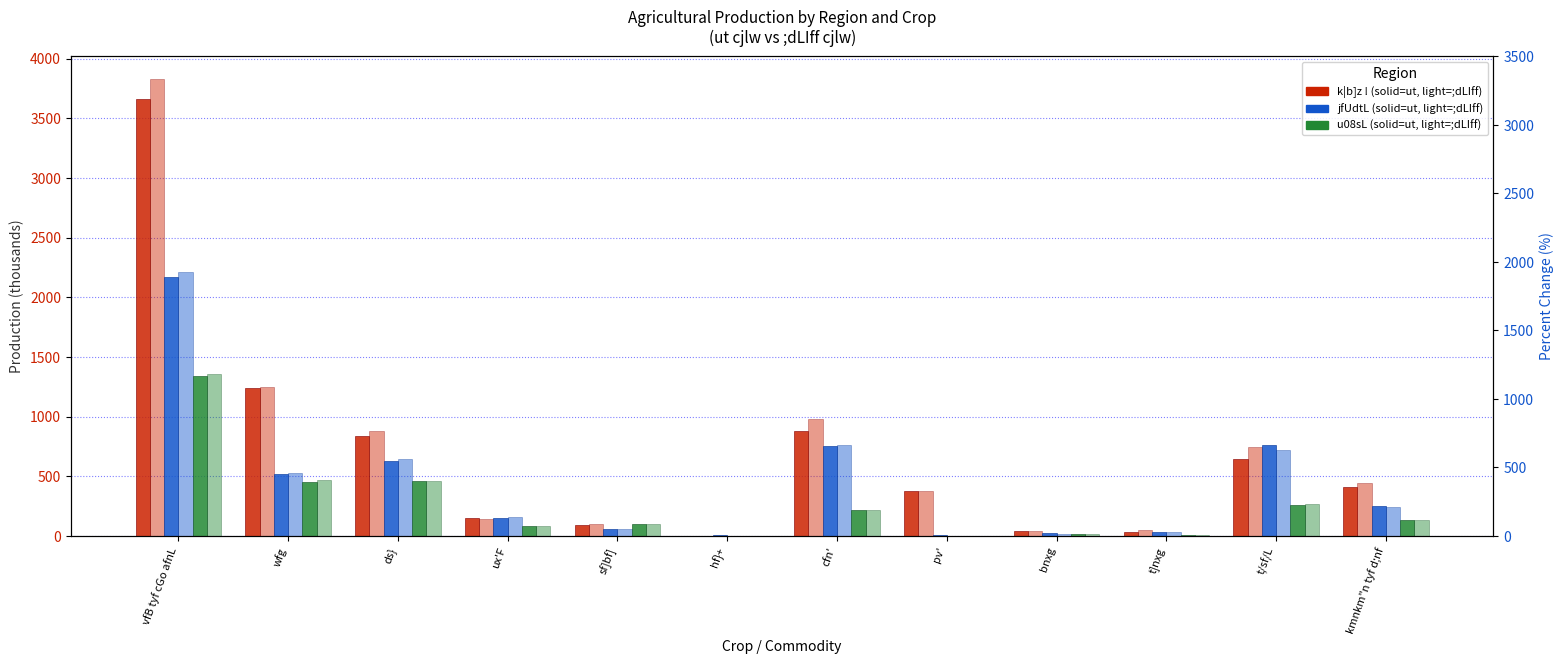

Reading right to left, extract all data points from this chart.

k|b]z ! - ut cjlw: kmnkm"n tyf d;nf=411.5	t/sf/L=645.0	t]nxg=35.0	bnxg=39.6	pv'=374.6	cfn'=875.9	hf}+=1.7	sf]bf]=92.3	ux'F=149.8	ds}=834.4	wfg=1238.0	vfB tyf cGo afnL=3661.7
k|b]z ! - ;dLIff cjlw: kmnkm"n tyf d;nf=445.1	t/sf/L=740.6	t]nxg=45.0	bnxg=43.7	pv'=371.8	cfn'=982.0	hf}+=1.7	sf]bf]=98.2	ux'F=144.3	ds}=874.3	wfg=1245.5	vfB tyf cGo afnL=3827.4
jfUdtL - ut cjlw: kmnkm"n tyf d;nf=252.2	t/sf/L=761.9	t]nxg=32.5	bnxg=20.4	pv'=2.7	cfn'=751.8	hf}+=2.8	sf]bf]=60.2	ux'F=147.0	ds}=624.7	wfg=518.0	vfB tyf cGo afnL=2169.3
jfUdtL - ;dLIff cjlw: kmnkm"n tyf d;nf=240.4	t/sf/L=721.9	t]nxg=33.2	bnxg=17.9	pv'=2.6	cfn'=761.0	hf}+=2.5	sf]bf]=61.0	ux'F=156.9	ds}=640.3	wfg=527.1	vfB tyf cGo afnL=2213.4
u08sL - ut cjlw: kmnkm"n tyf d;nf=131.6	t/sf/L=260.0	t]nxg=7.7	bnxg=16.4	pv'=0.0	cfn'=213.4	hf}+=2.5	sf]bf]=95.3	ux'F=84.6	ds}=460.9	wfg=449.8	vfB tyf cGo afnL=1336.1
u08sL - ;dLIff cjlw: kmnkm"n tyf d;nf=132.9	t/sf/L=263.1	t]nxg=7.8	bnxg=16.3	pv'=0.0	cfn'=217.1	hf}+=2.5	sf]bf]=95.6	ux'F=84.9	ds}=459.2	wfg=470.0	vfB tyf cGo afnL=1358.8